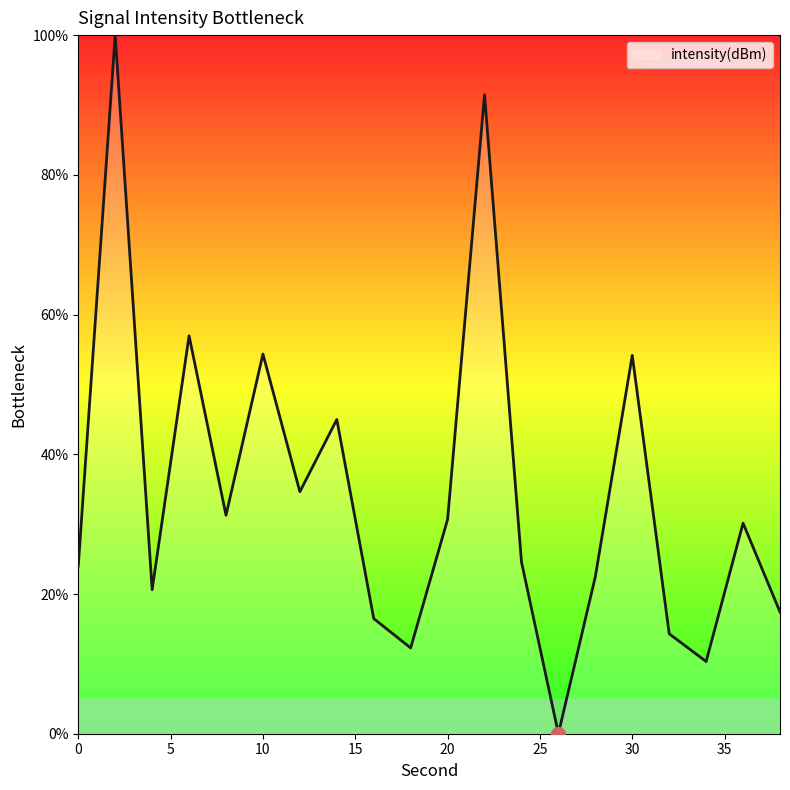

What is the maximum value shown in the chart?

100.0